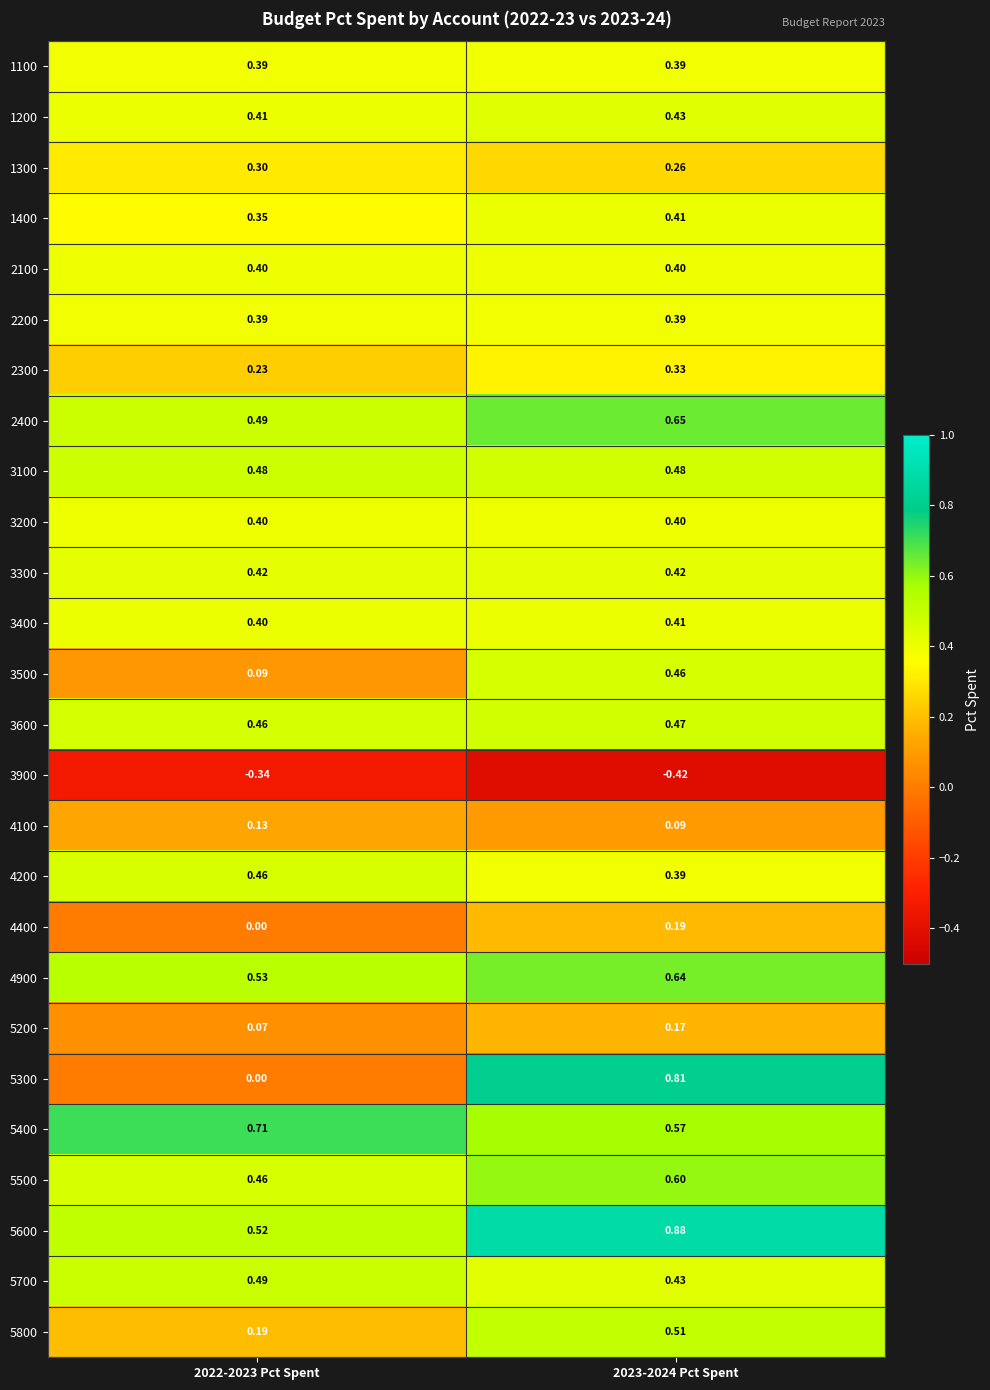

Is the value of 4900 at 2022-2023 Pct Spent greater than the value of 4200 at 2023-2024 Pct Spent?

Yes